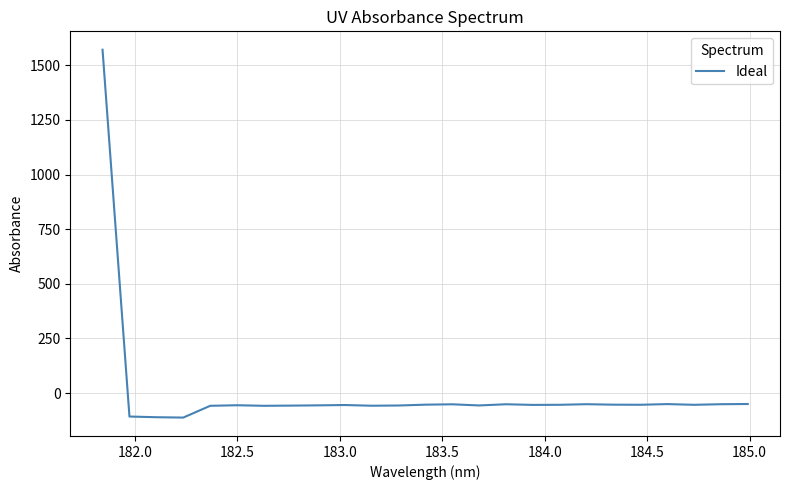

How many values exceed -53?

9